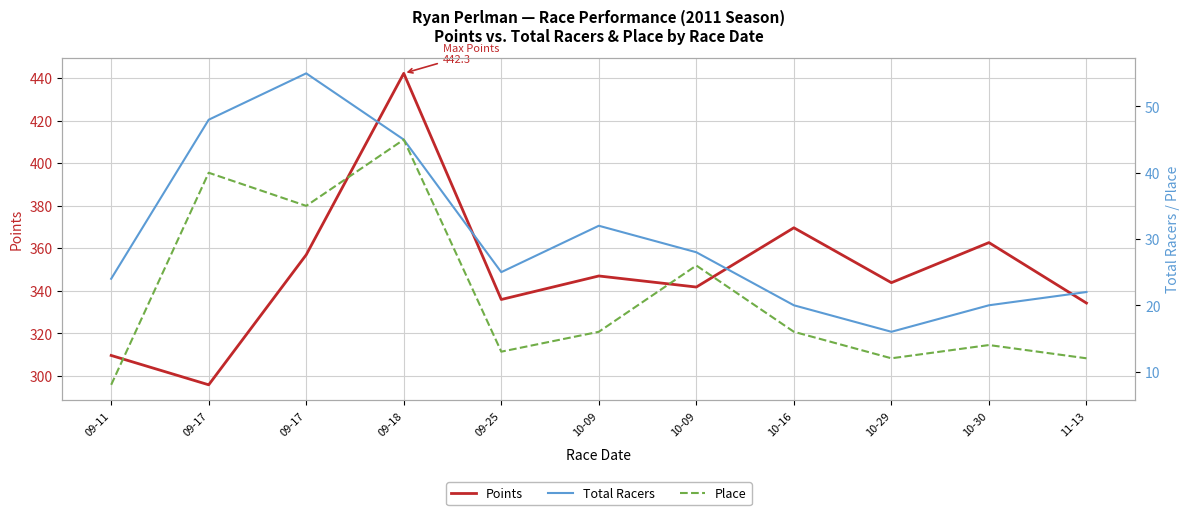

True or false: Place and Points cross at least once.

False